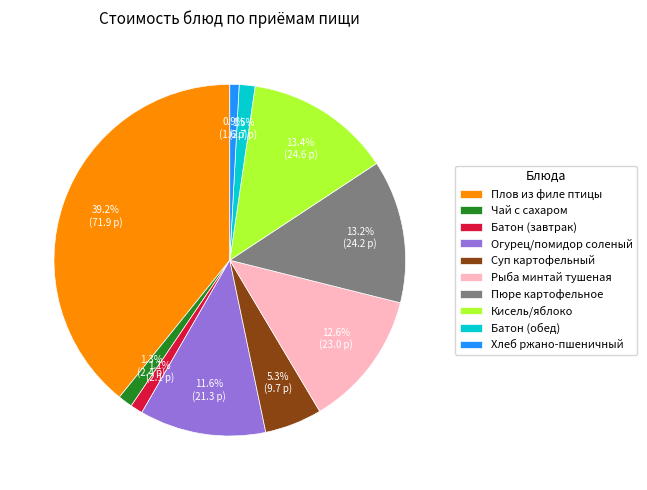

What is the largest slice in the pie chart?

Плов из филе птицы